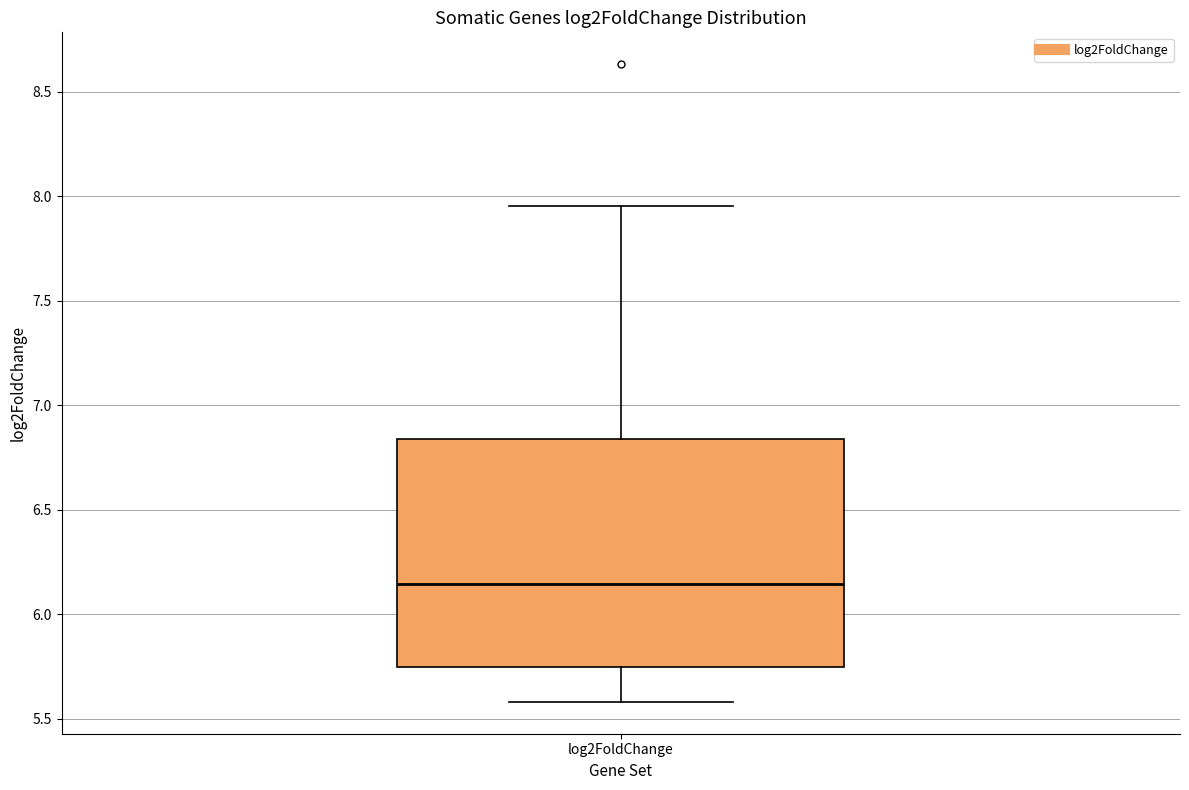

Transcribe this box plot: give where the median line is, the range the box spans, and where the two whiskers end, as read against the y-axis. The values are not printed on the chart, so give them approximately, as read against the axis.

median 6.15, box 5.75 to 6.85, whiskers 5.60 to 7.95